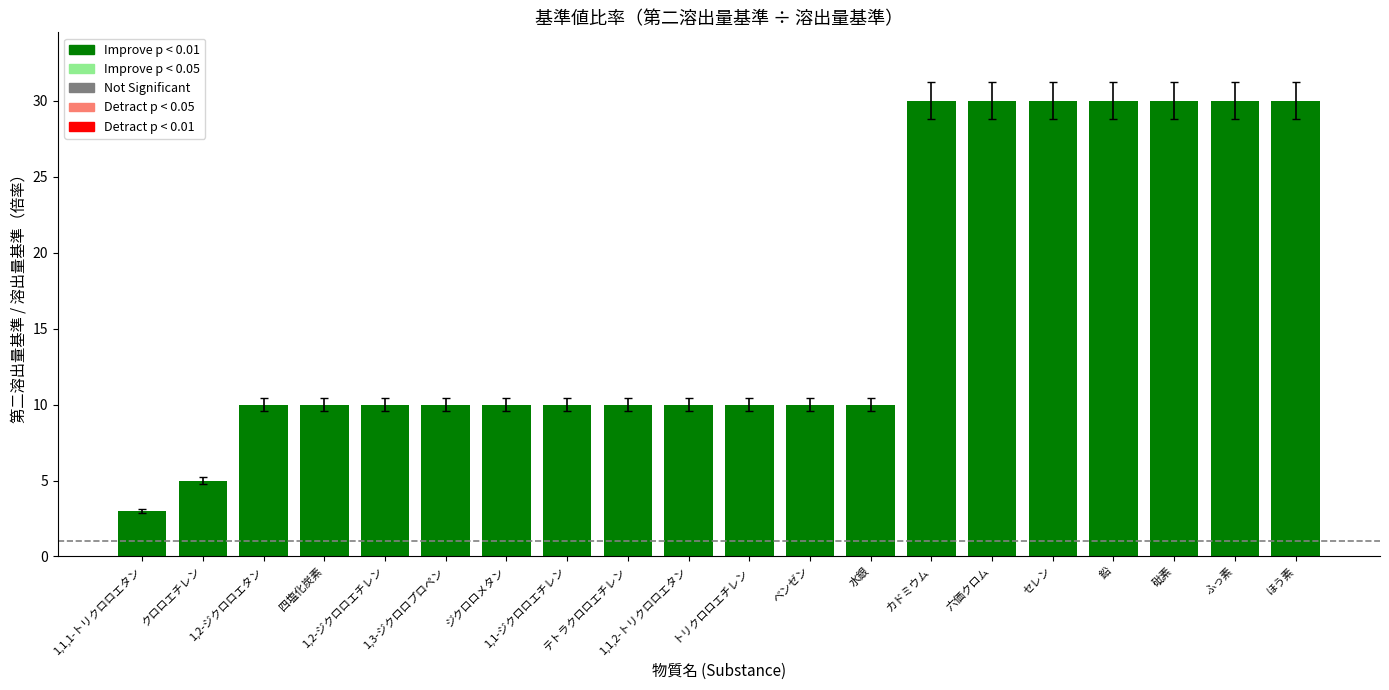

What is the label of the 9th bar from the left?

テトラクロロエチレン